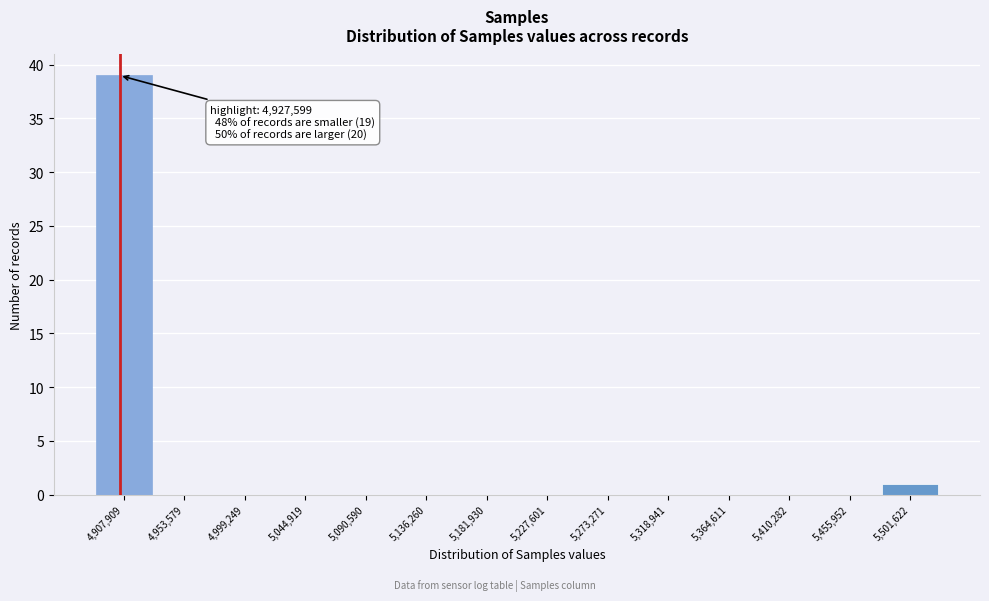

Reading right to left, what are all the values shown in this chart?

5,501,622=1	5,455,952=0	5,410,282=0	5,364,611=0	5,318,941=0	5,273,271=0	5,227,601=0	5,181,930=0	5,136,260=0	5,090,590=0	5,044,919=0	4,999,249=0	4,953,579=0	4,907,909=39